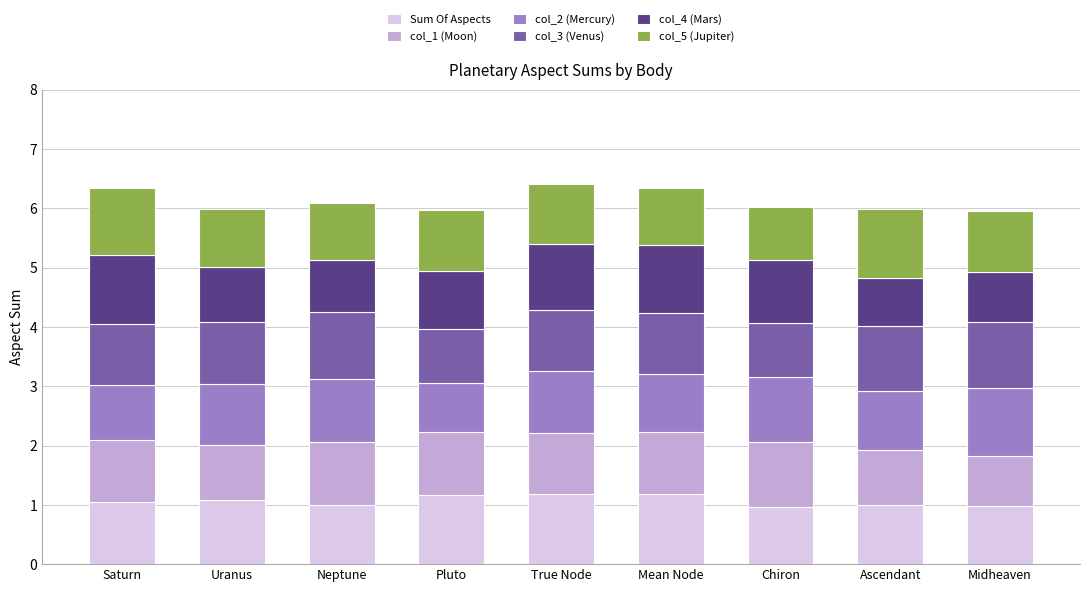

What is the maximum value for Sum Of Aspects?

1.2